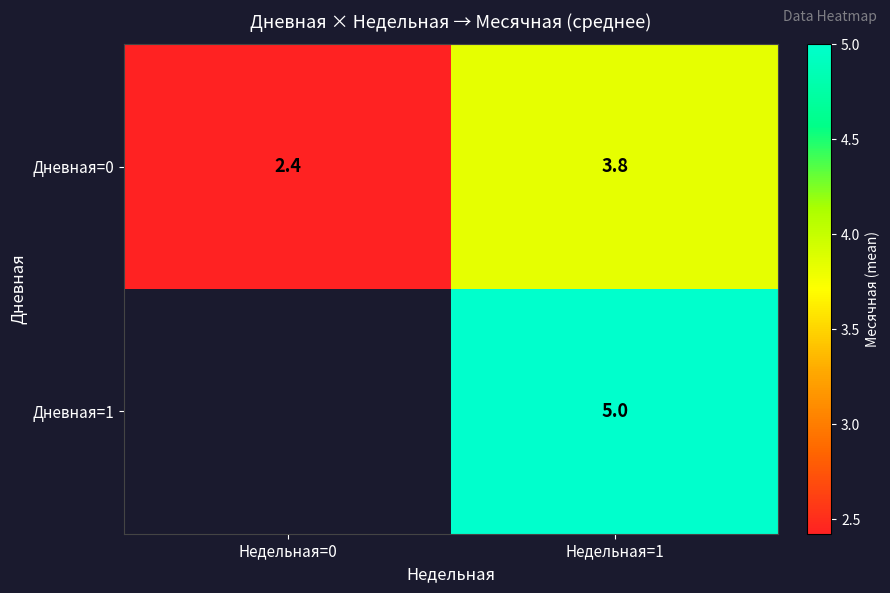

Is the value of Дневная=1 at Недельная=1 greater than the value of Дневная=0 at Недельная=0?

Yes